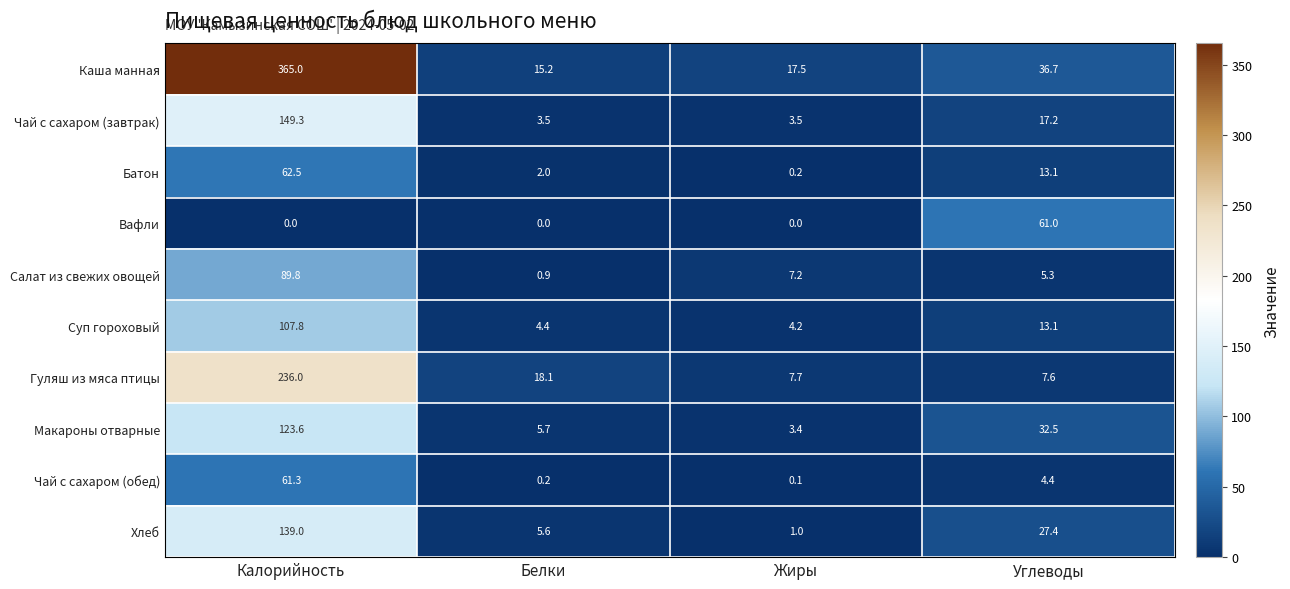

Which series changed the most between Калорийность and Углеводы?

Каша манная